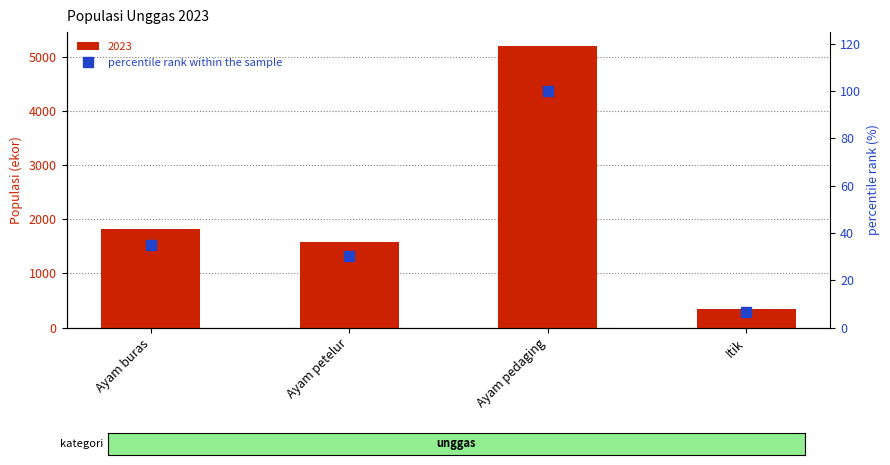

List the labels in order of value, smallest first.

Itik, Ayam petelur, Ayam buras, Ayam pedaging